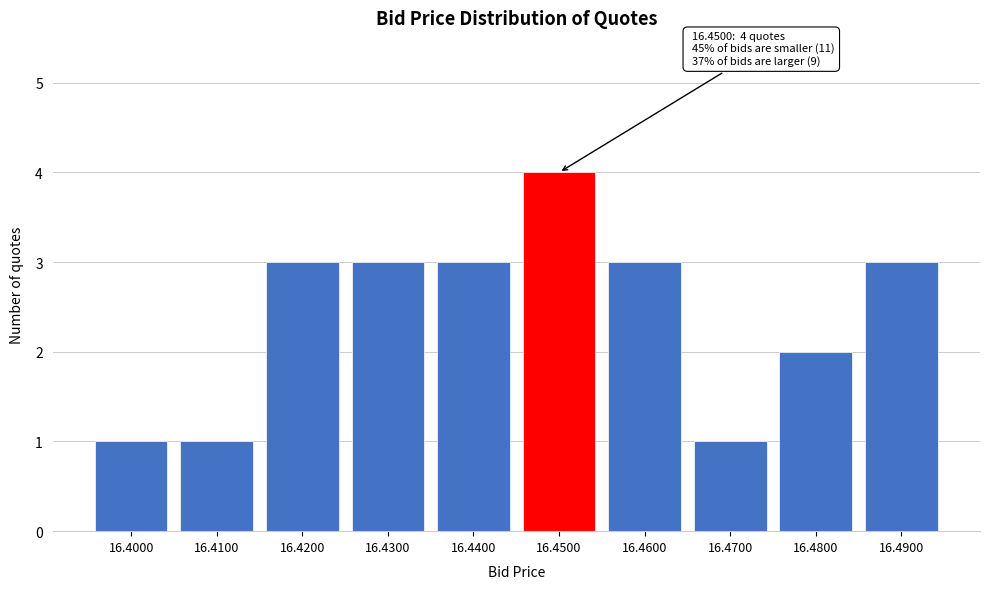

Which range on the x-axis has the tallest bar?

16.445 to 16.455